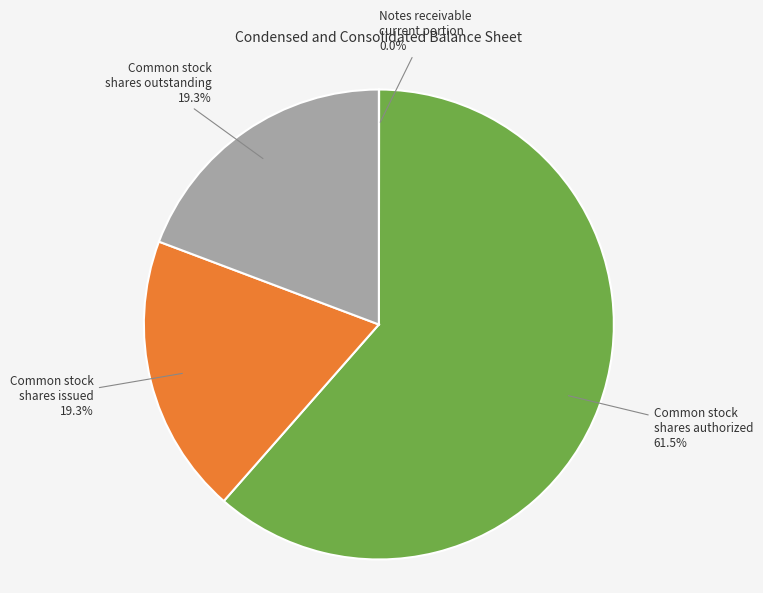

Is there any slice that represents more than half of the pie?

Yes